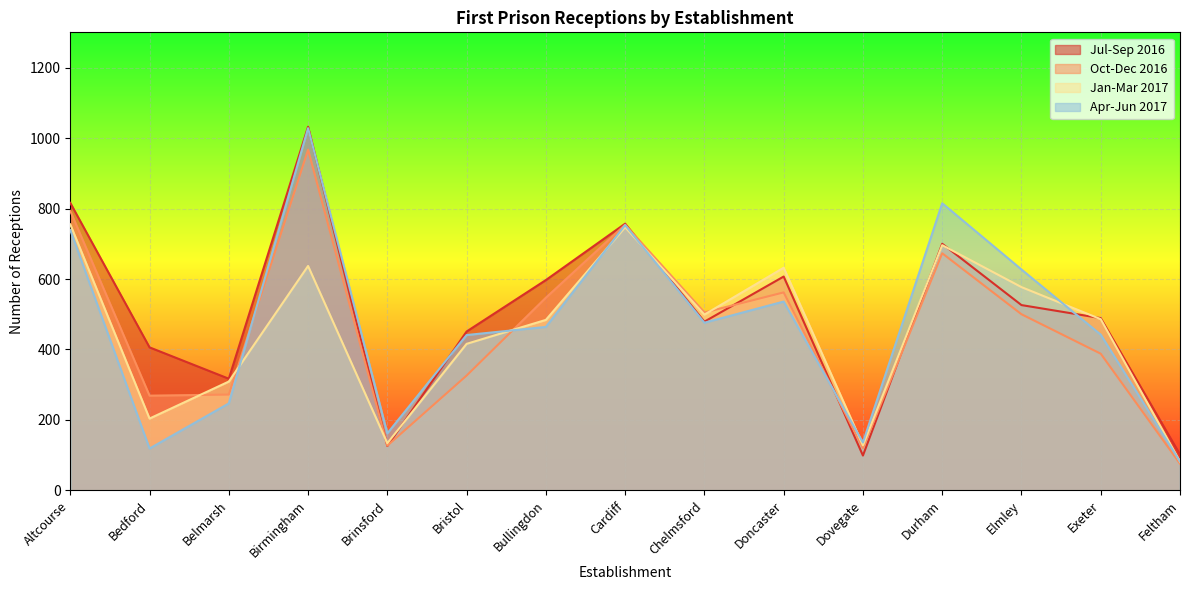

Where is Jan-Mar 2017 nearest to the value 418?

Bristol